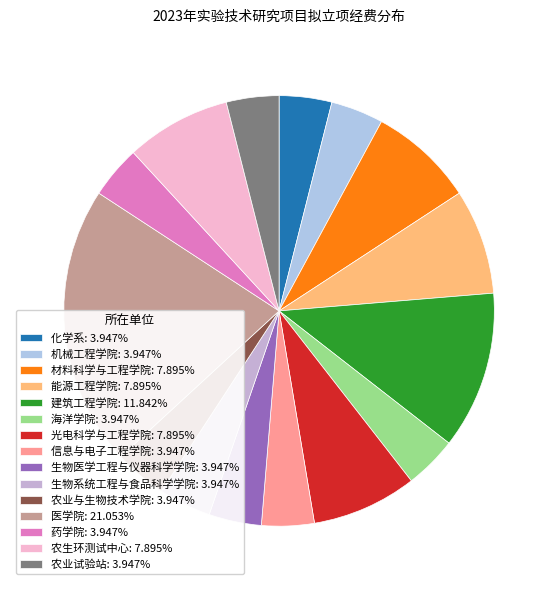

Rank the categories by value from highest to lowest.

医学院, 建筑工程学院, 材料科学与工程学院, 能源工程学院, 光电科学与工程学院, 农生环测试中心, 化学系, 机械工程学院, 海洋学院, 信息与电子工程学院, 生物医学工程与仪器科学学院, 生物系统工程与食品科学学院, 农业与生物技术学院, 药学院, 农业试验站